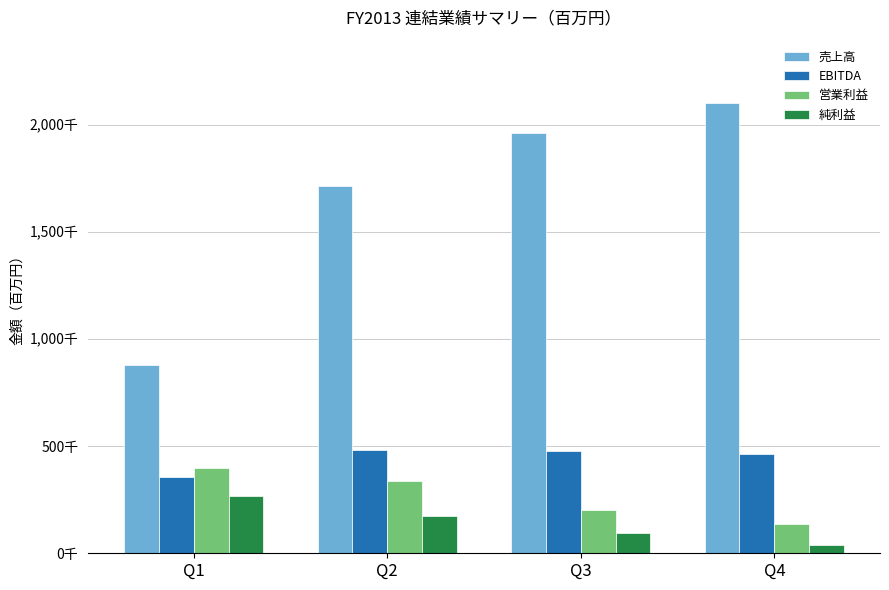

What is the difference between the maximum and minimum values in the 営業利益 series?

263709